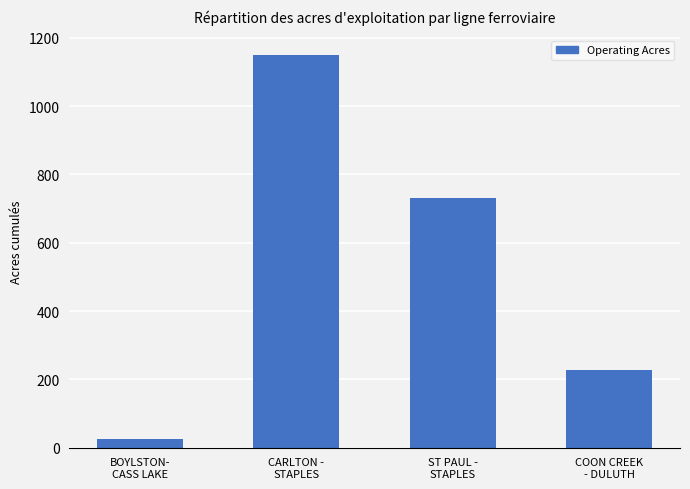

Reading left to right, transcribe all the data shown in this chart.

25.2	1149.6	731.1	228.7